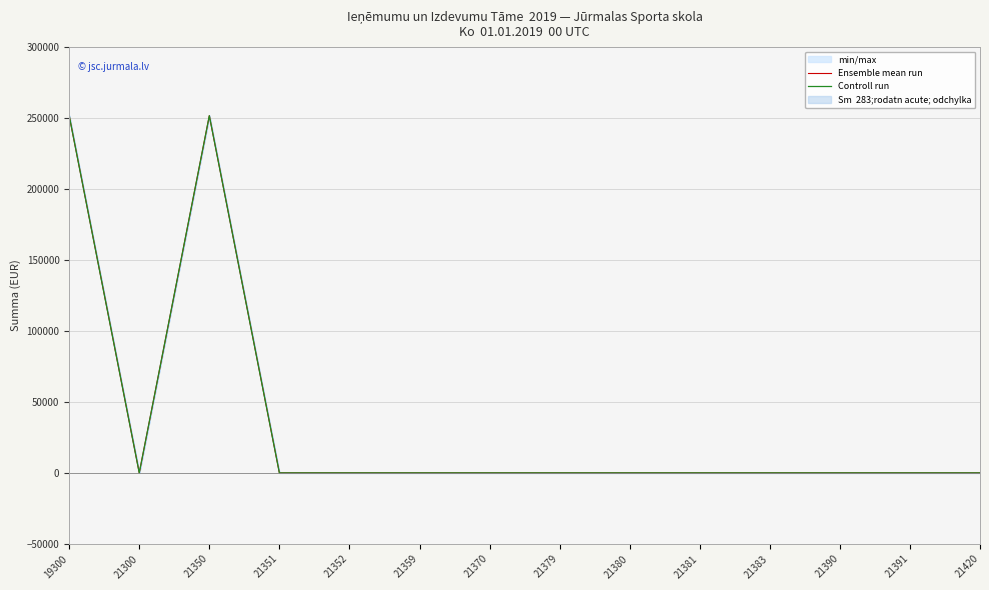

How many data points in Ensemble mean run are above 0?

2